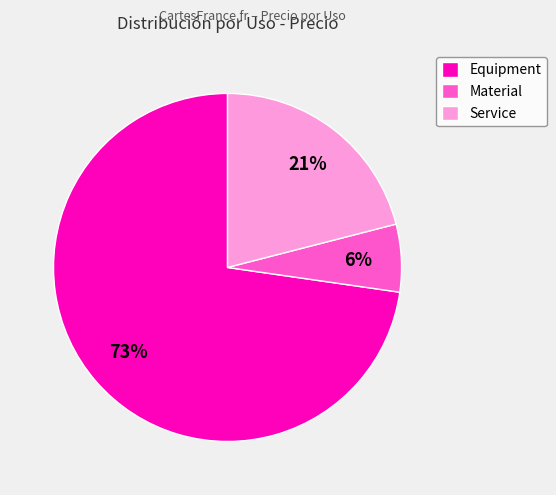

The Service slice represents 11% of the pie. True or false?

False